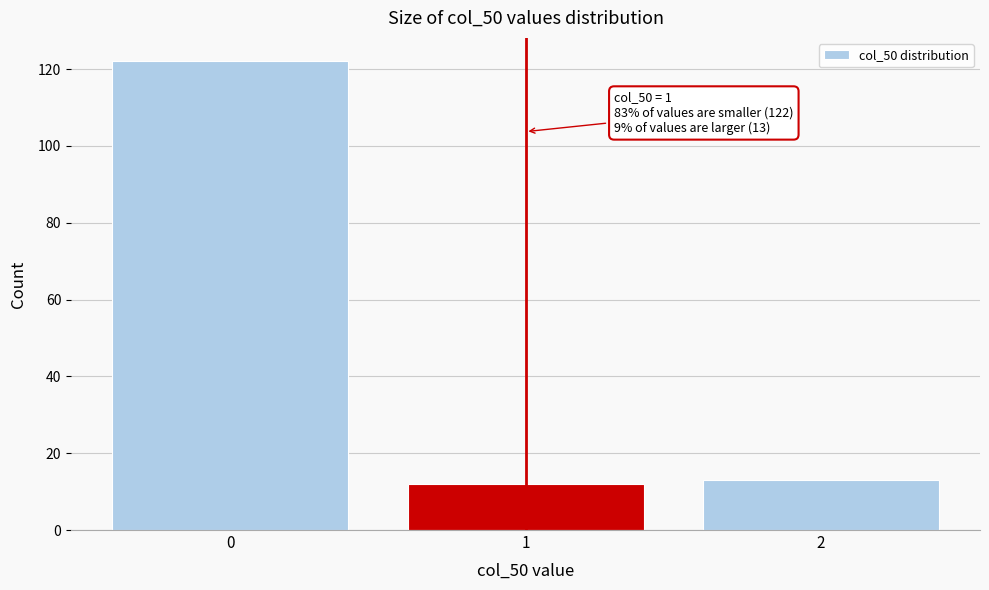

Reading left to right, transcribe all the data shown in this chart.

0=122	1=12	2=13